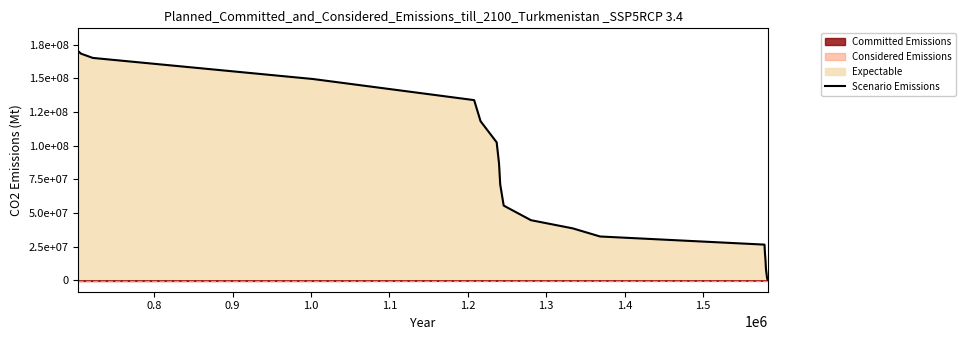

How many values are above zero?

19